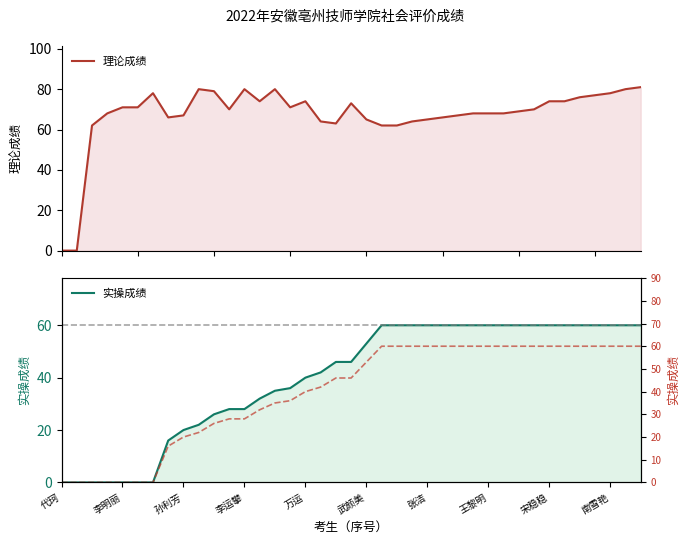

What is the difference between the second highest and minimum values in the 理论成绩 series?

80